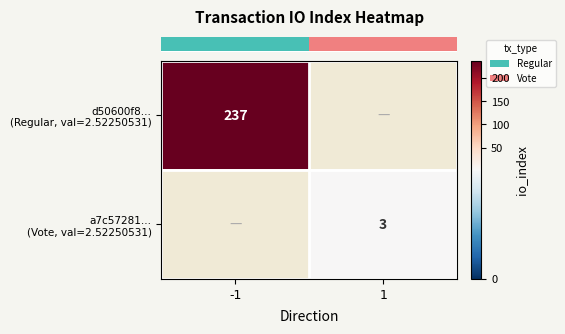

What value does the row_1 series have at 1?

3.0